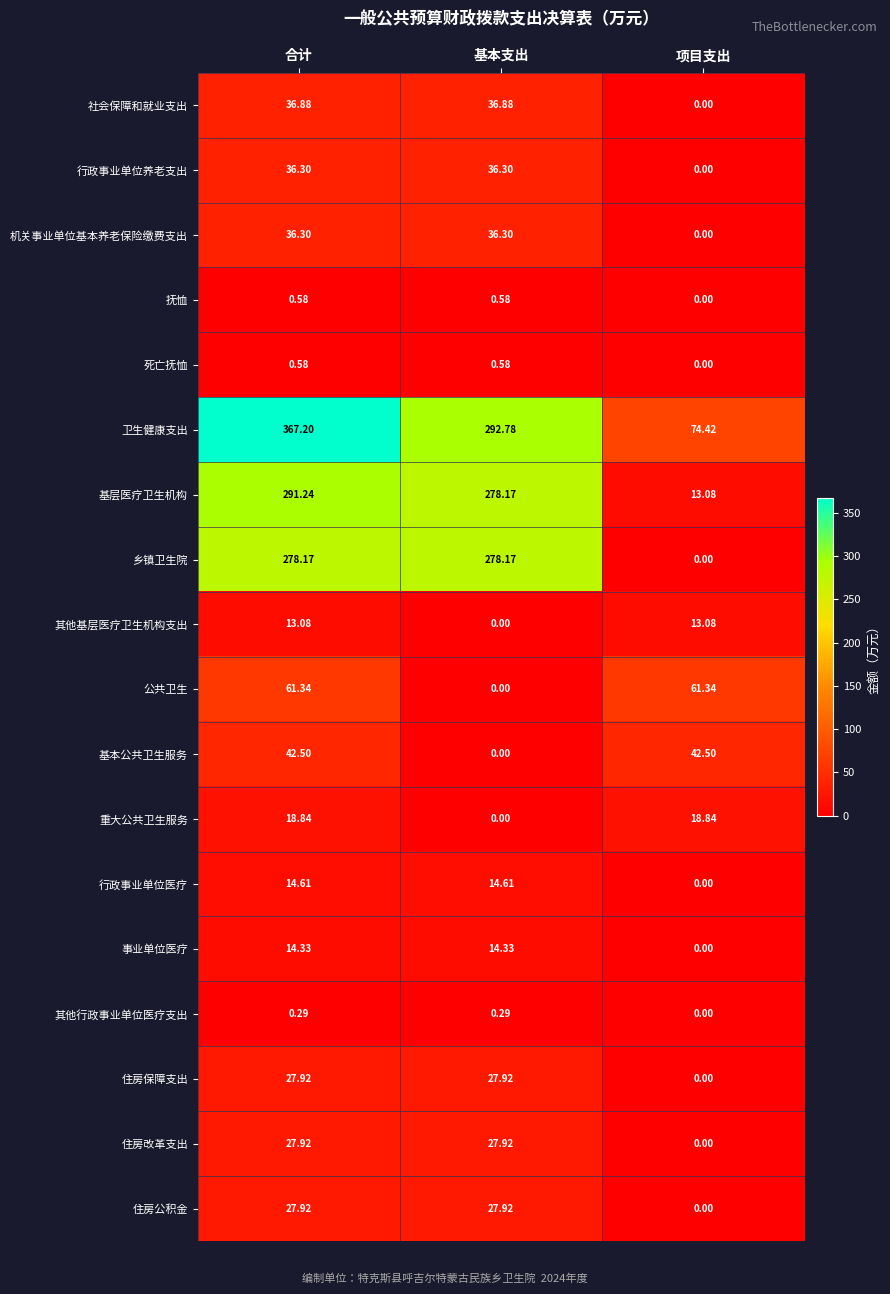

At which category is the sum across all series the highest?

合计